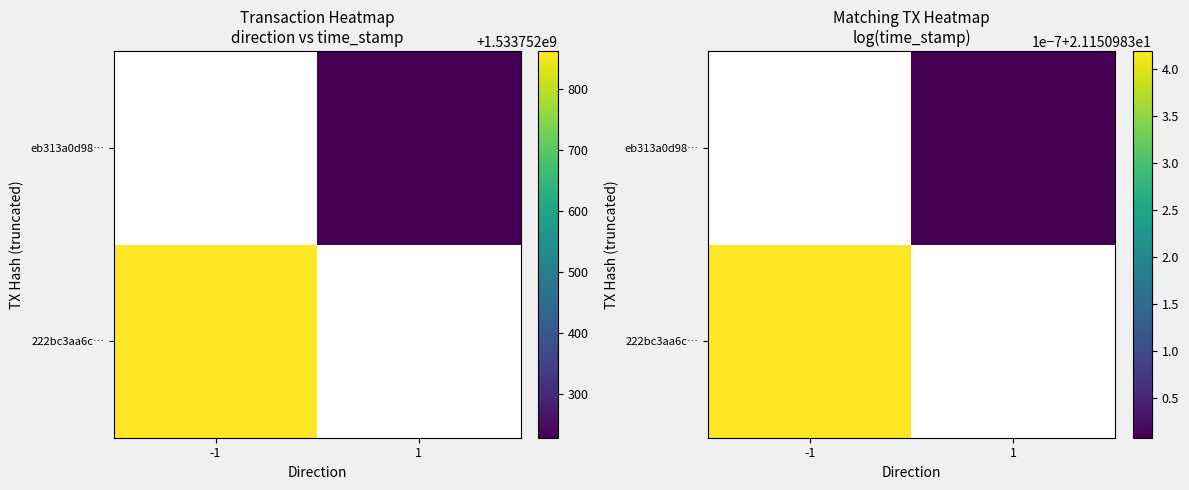

What is the smallest value displayed?

-1